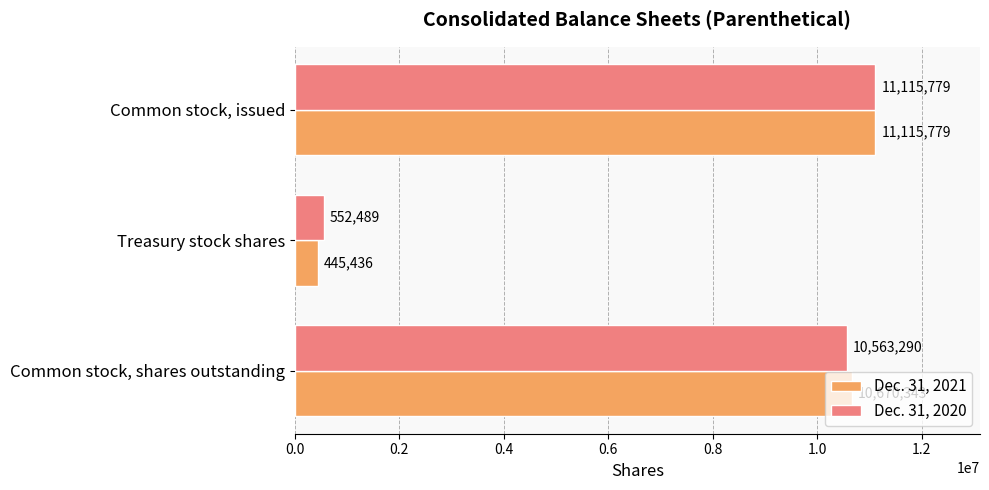

The value of Dec. 31, 2021 at Common stock, shares outstanding is 10670343. True or false?

True